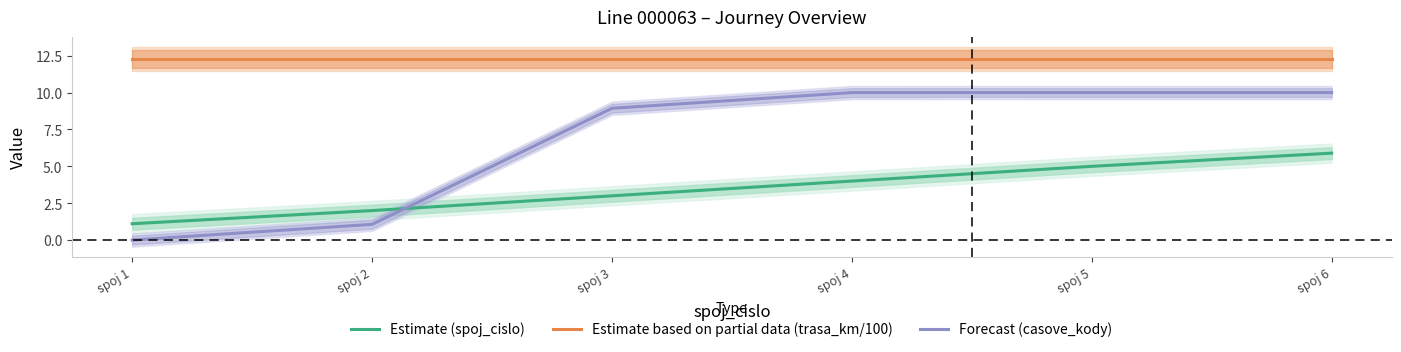

Rank the series at spoj 2 from highest to lowest value.

Estimate based on partial data (trasa_km/100), Estimate (spoj_cislo), Forecast (casove_kody)